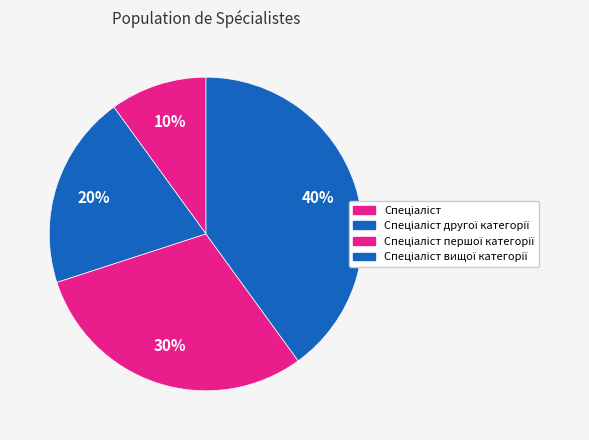

How many slices are in this pie chart?

4